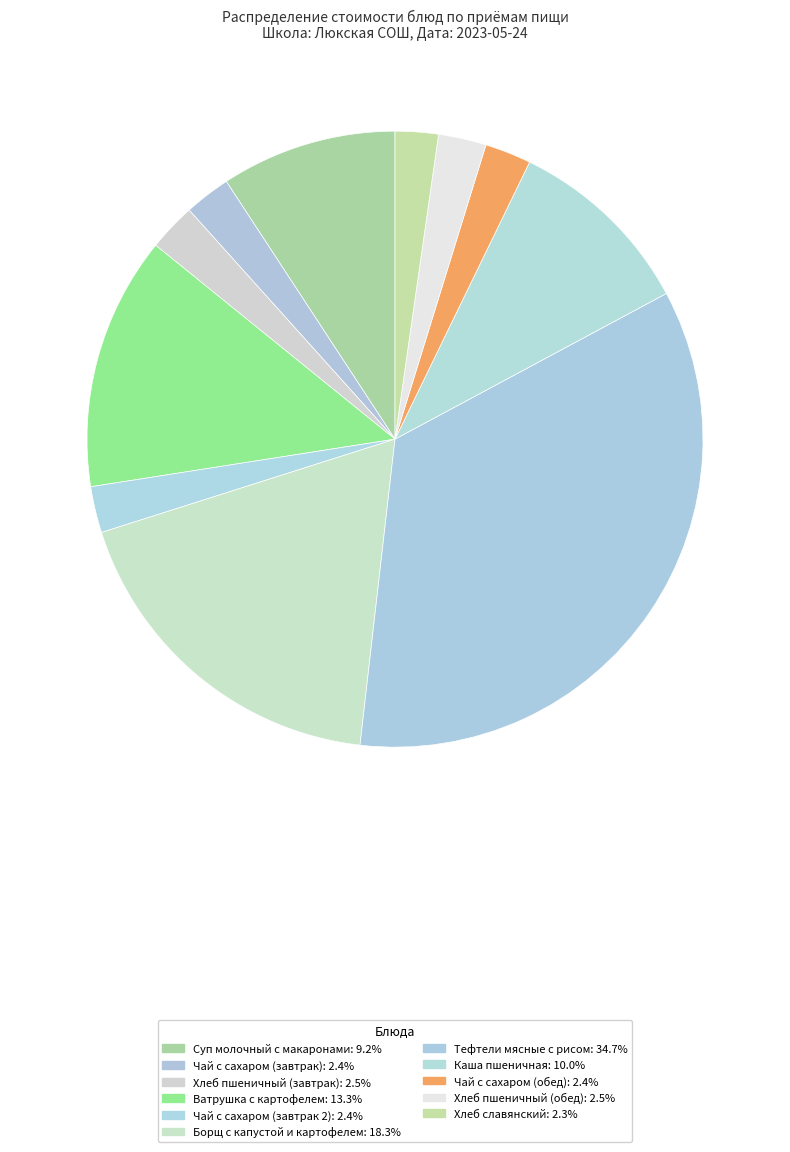

Approximately how many times larger is the value at Тефтели мясные с рисом compared to Чай с сахаром (завтрак 2)?

14.3